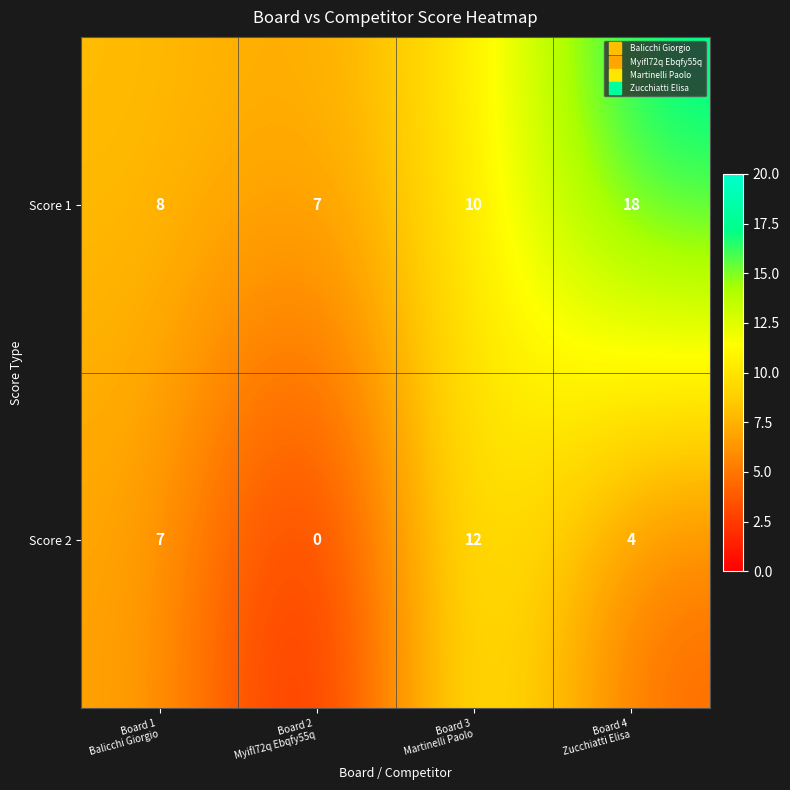

How many series are shown in this chart?

2